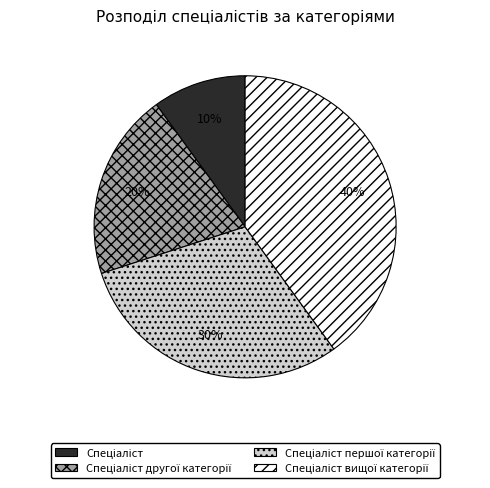

To the nearest percent, what is the average slice percentage?

25%